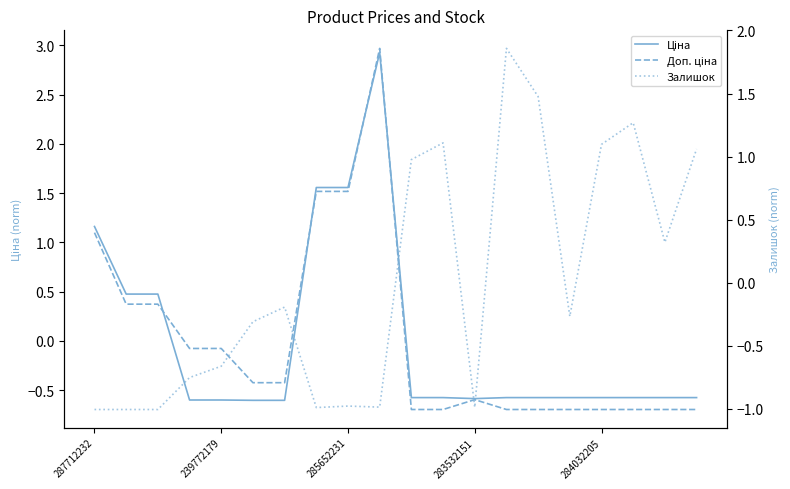

What is the difference between the Ціна values at 283532151 and 9?

3.5